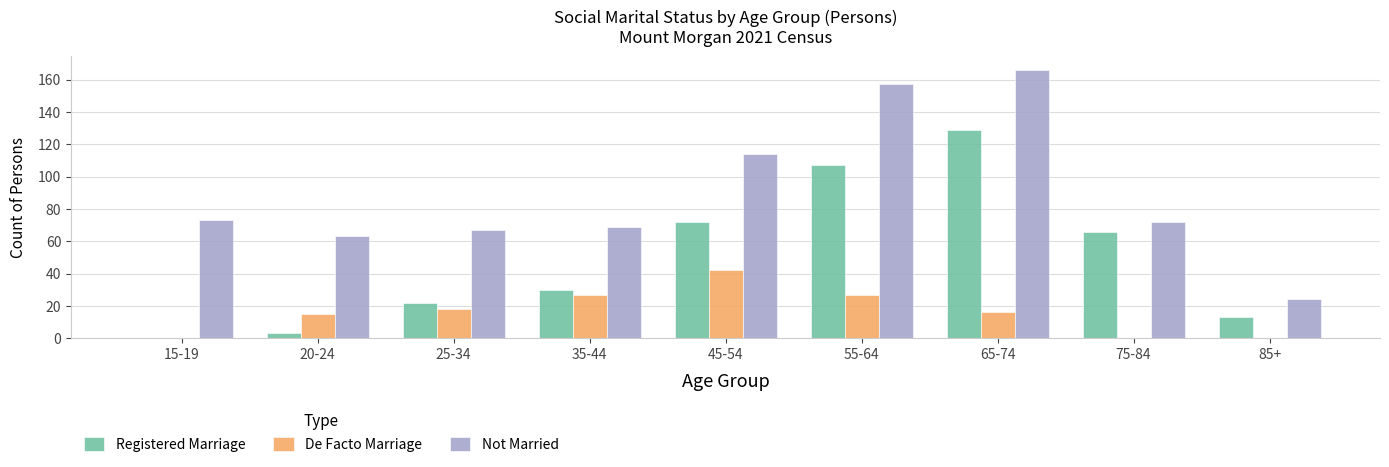

How many groups of bars are there?

9